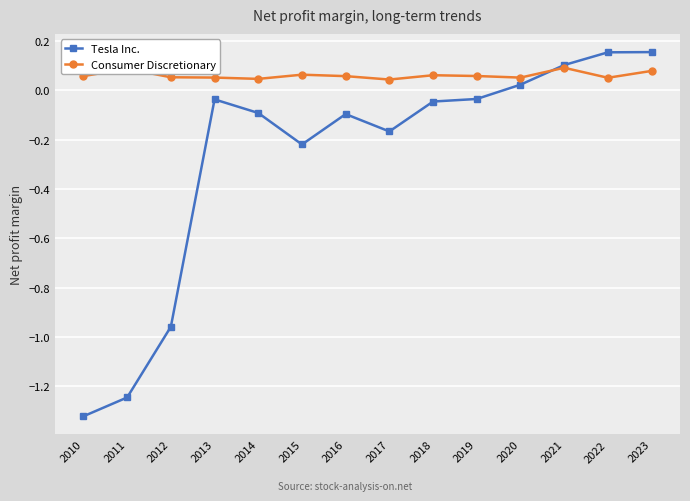

The Tesla Inc. series shows -0.7 at 2010. True or false?

False